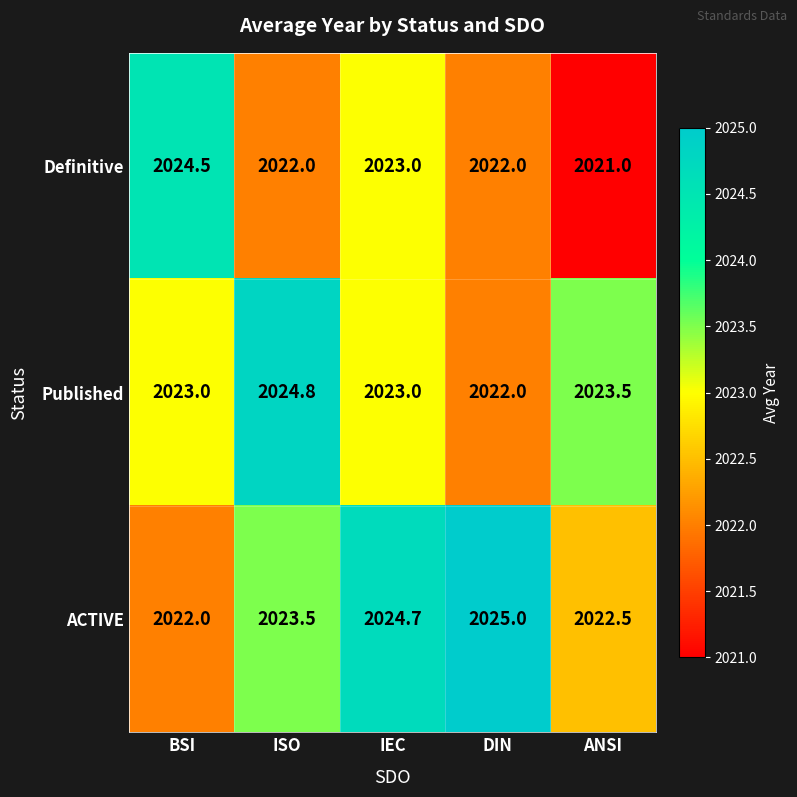

True or false: ACTIVE has a value of 2023.5 at ISO.

True